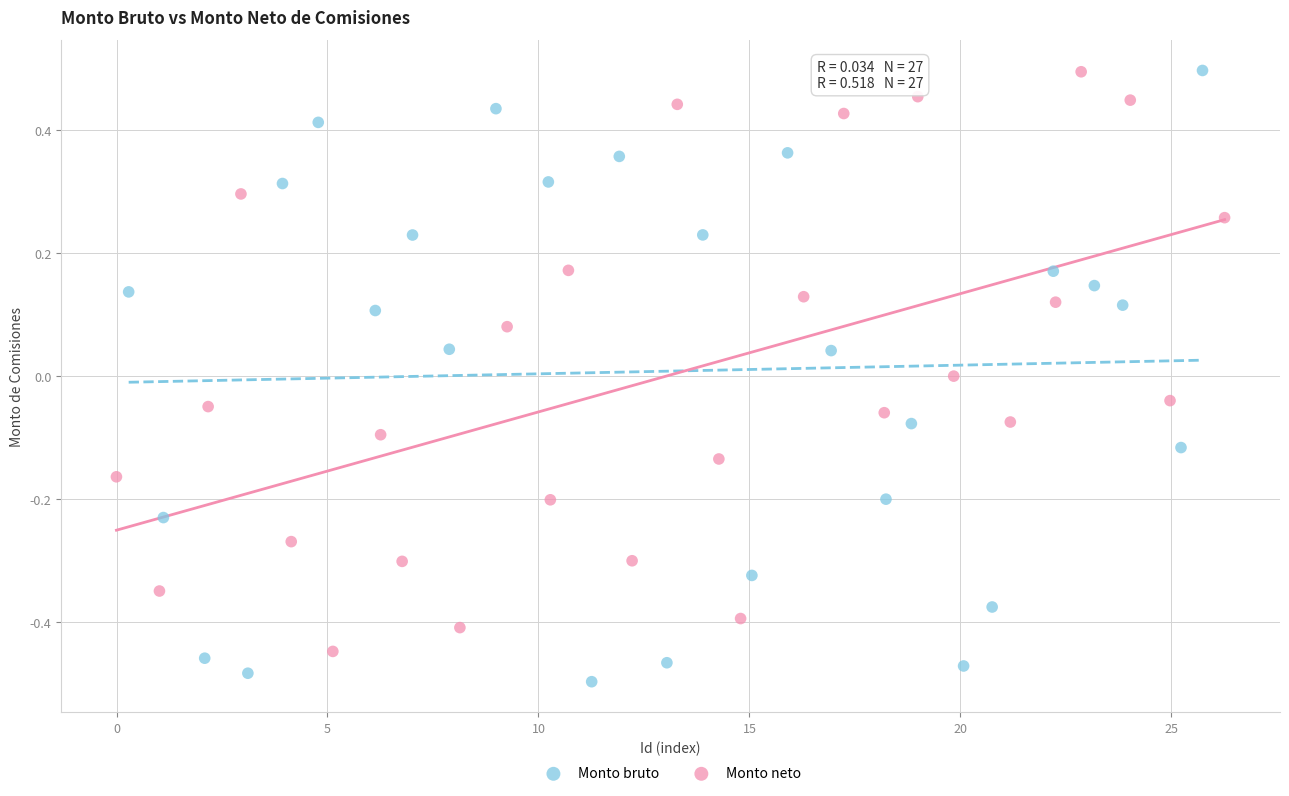

Which series has the widest spread of Y values?

Monto bruto